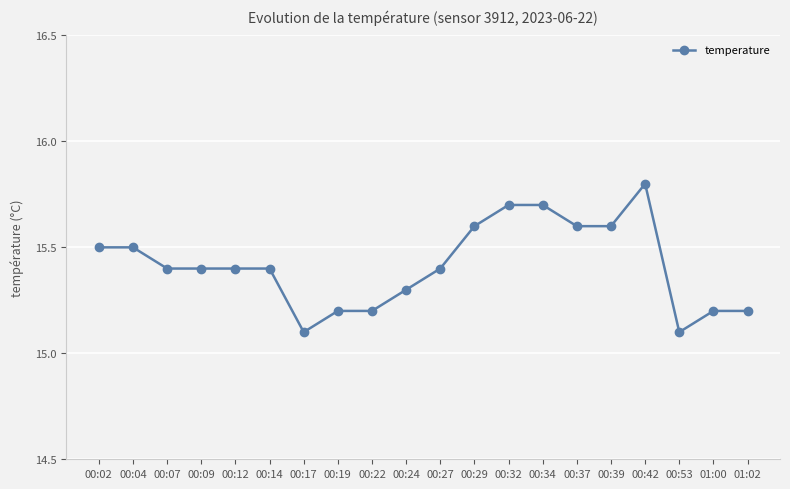

What is the value of the 10th point from the left?

15.3